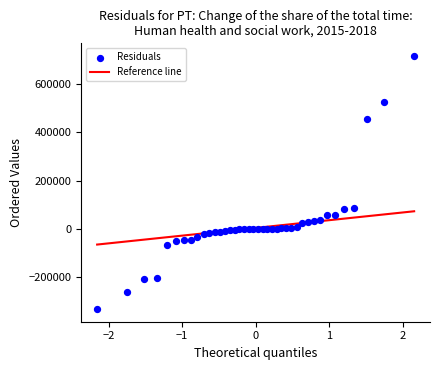

What is the range of Y values (max minus min)?

1048099